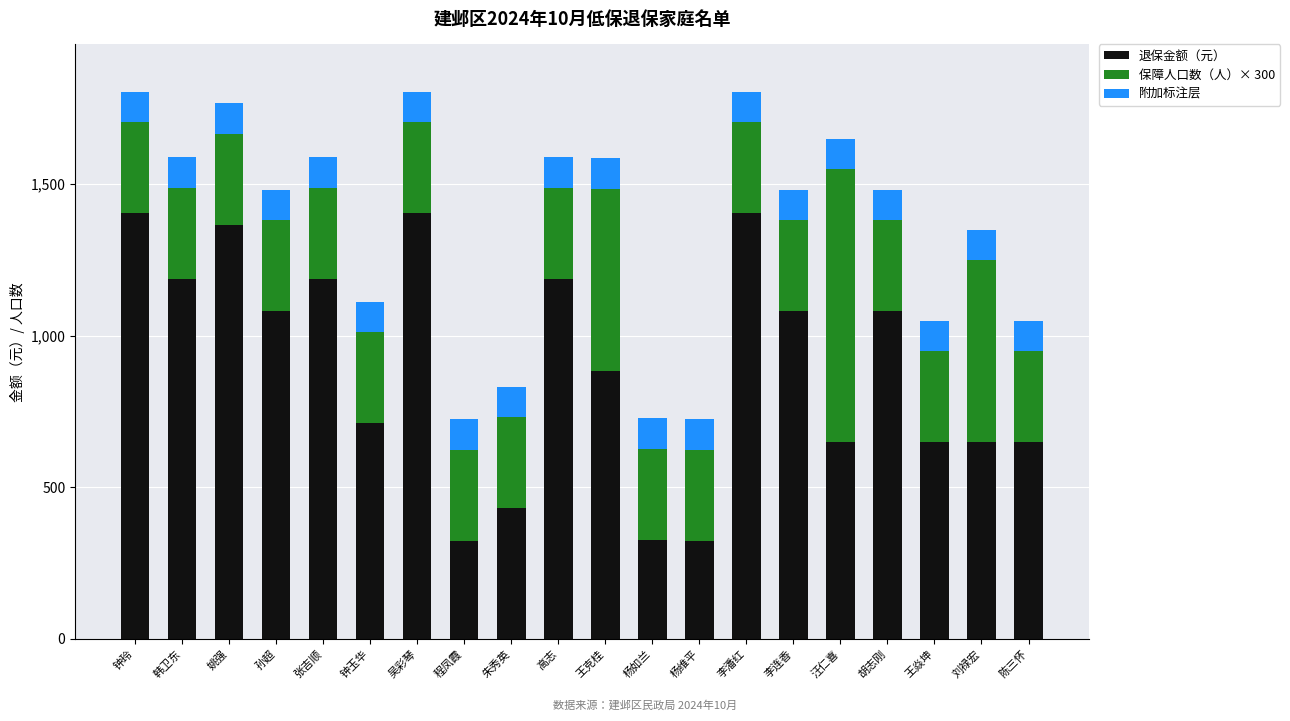

What is the difference between the second highest and minimum values in the 退保金额（元） series?

1080